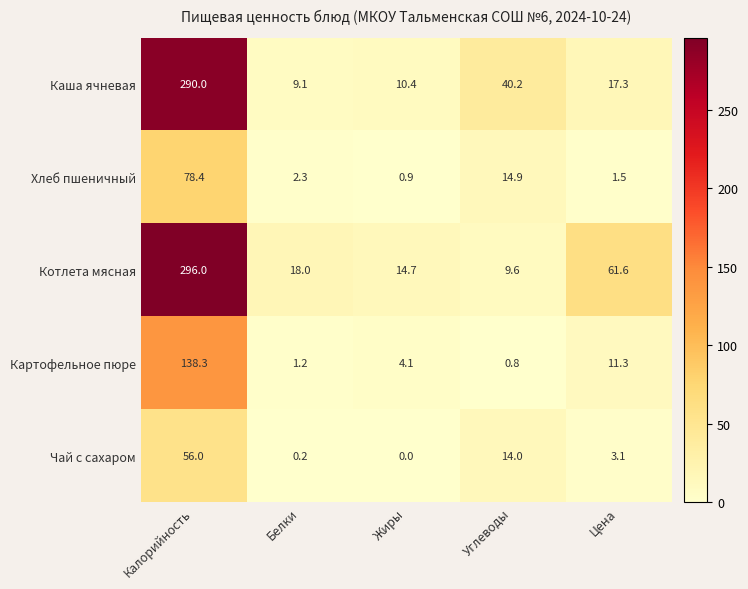

Which series has the largest range (max minus min)?

Котлета мясная